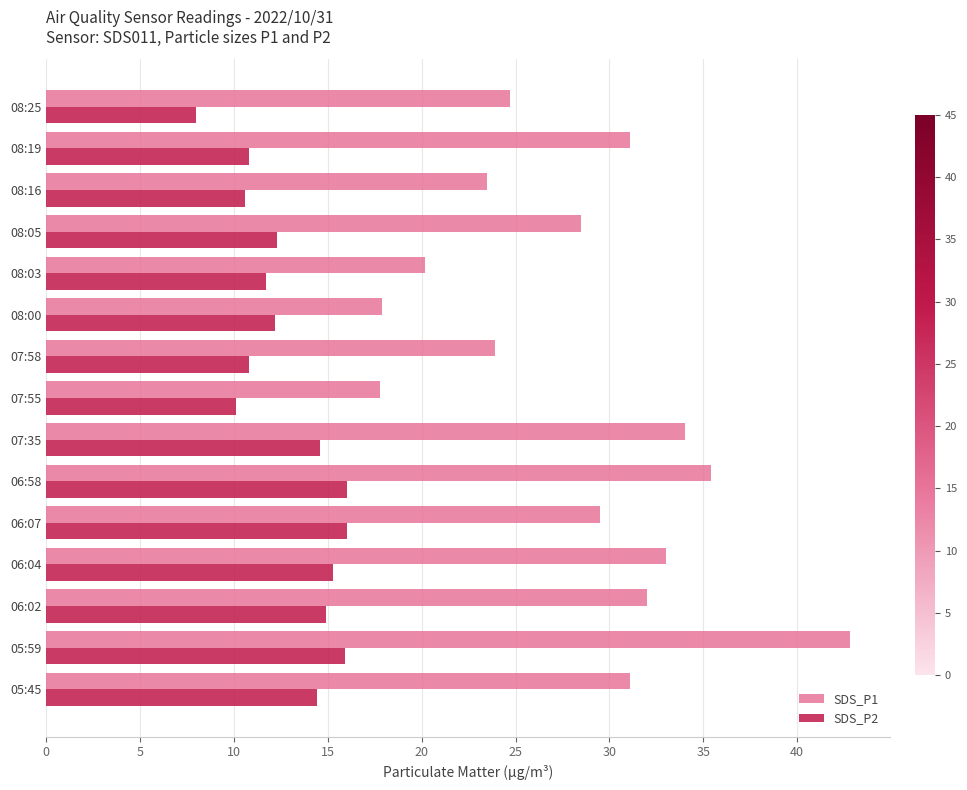

What is the average value of the SDS_P2 series?

12.9